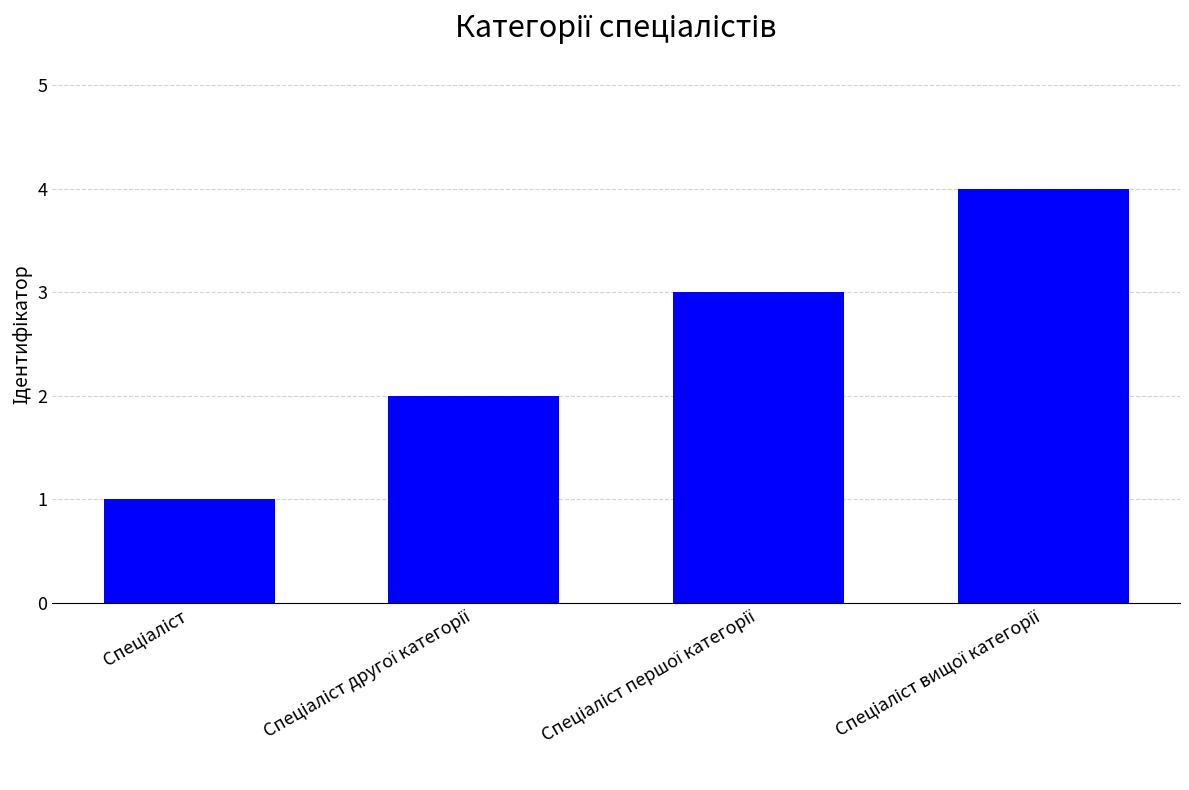

What is the greatest value displayed?

4